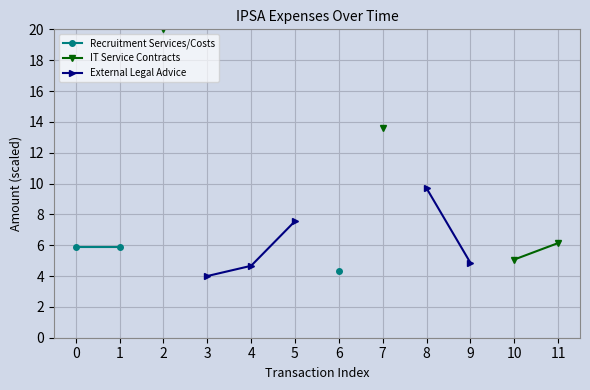

What is the maximum value shown in the chart?

20.0